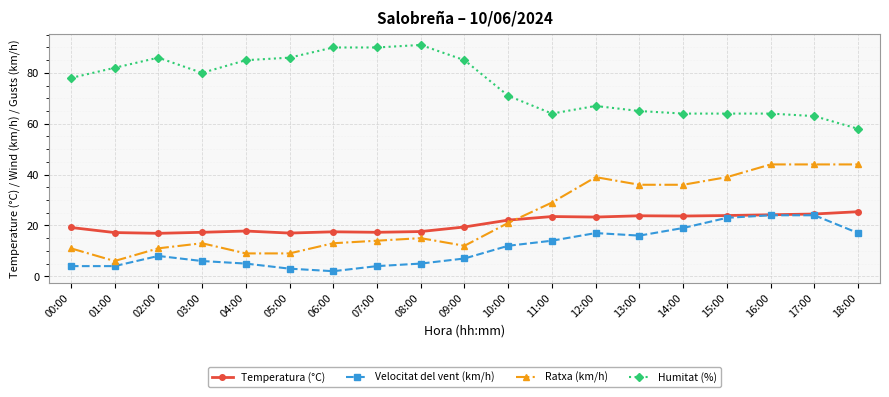

What is the label of the 3rd point from the left?

02:00